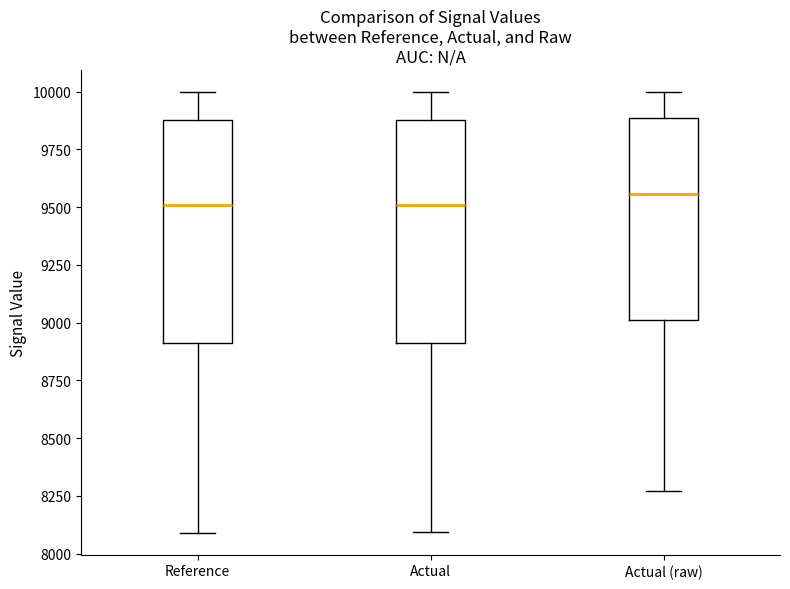

Reading left to right, read every box against the y-axis: the position of its median line, the range the box covers, and the ends of its whiskers. The values are not printed on the chart, so give them approximately, as read against the axis.

Reference: median 9500, box 8900 to 9900, whiskers 8100 to 10000
Actual: median 9500, box 8900 to 9900, whiskers 8100 to 10000
Actual (raw): median 9550, box 9000 to 9900, whiskers 8250 to 10000